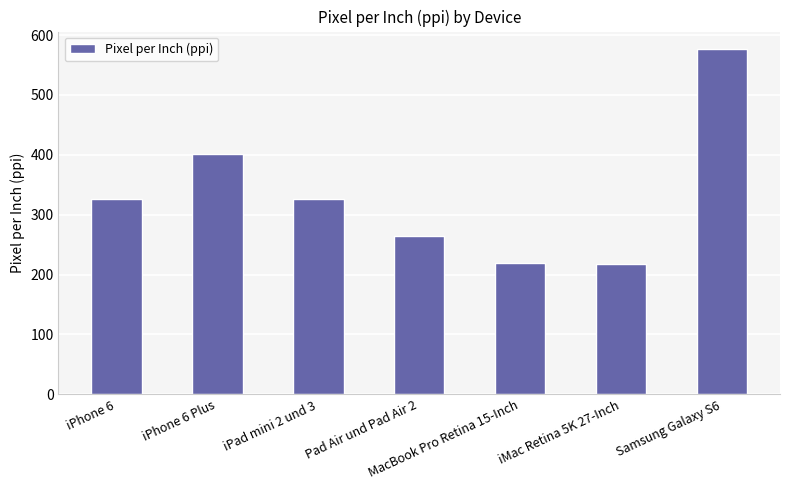

What is the change in value from iPhone 6 to Samsung Galaxy S6?

+251